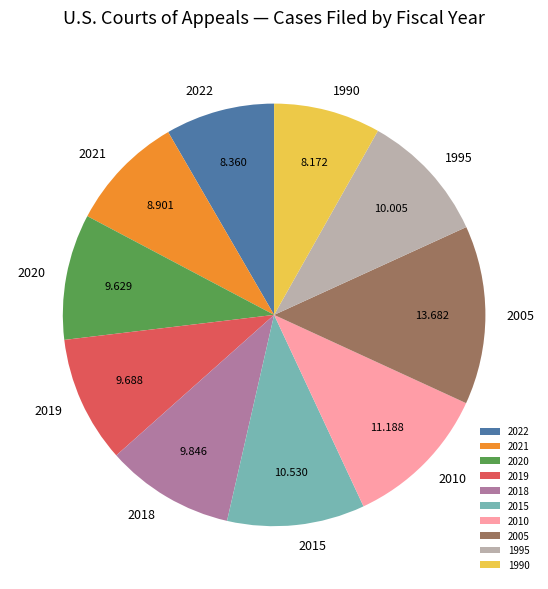

The 2020 slice represents 1% of the pie. True or false?

False